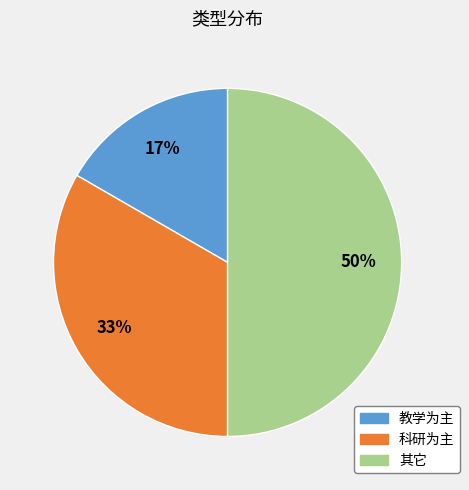

Does 科研为主 represent more than half of the total?

No